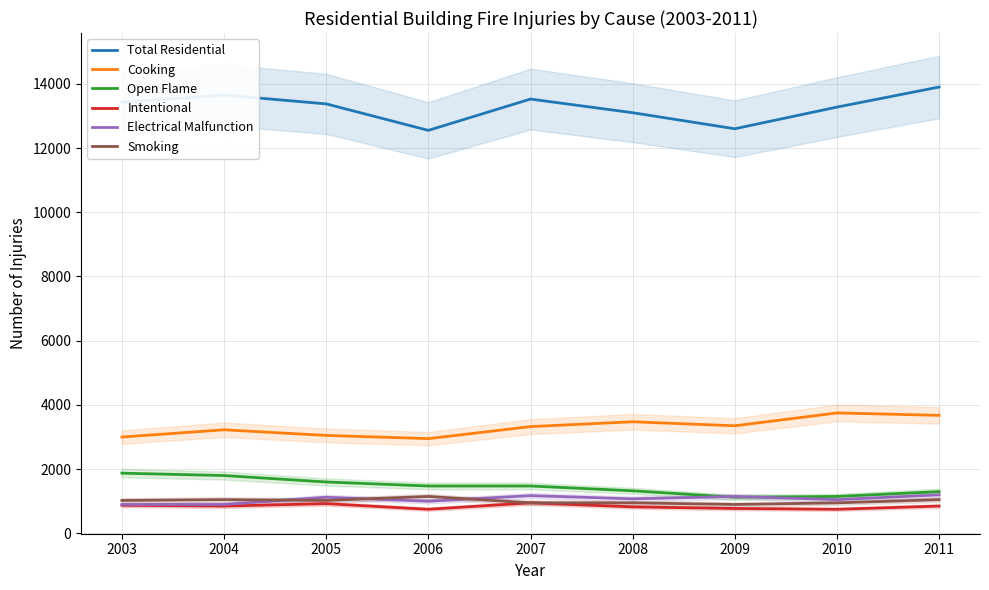

Which series has the widest spread of values?

Total Residential